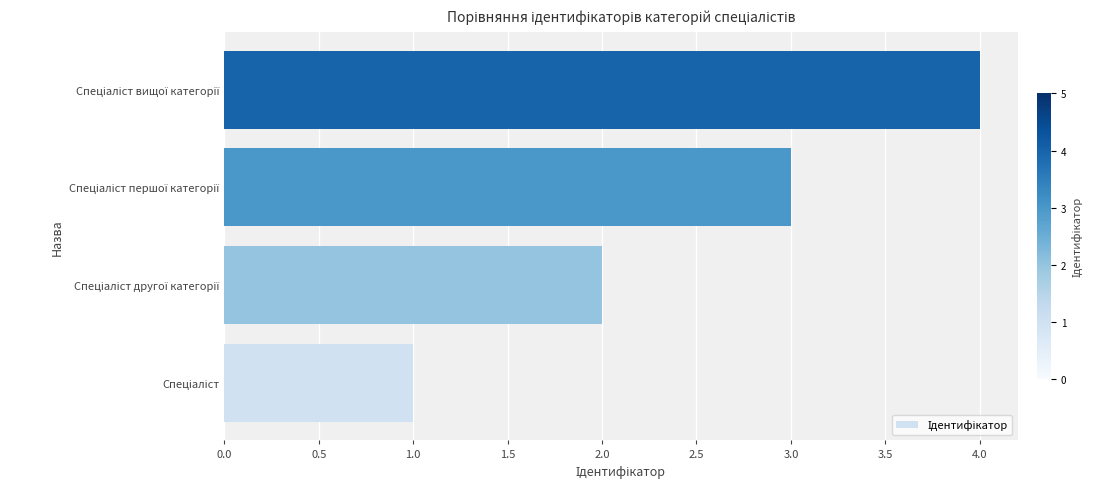

What is the greatest value displayed?

4